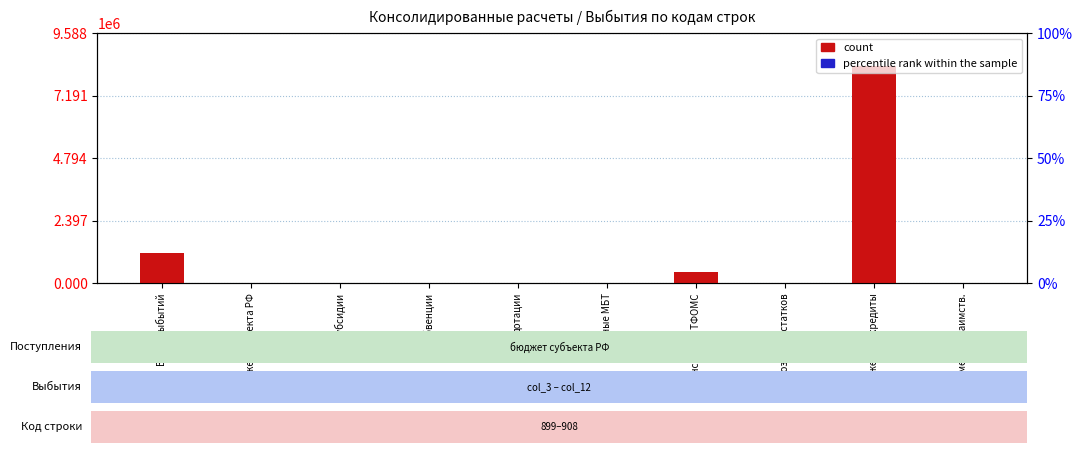

At which category is the sum across all series the highest?

бюджетные кредиты